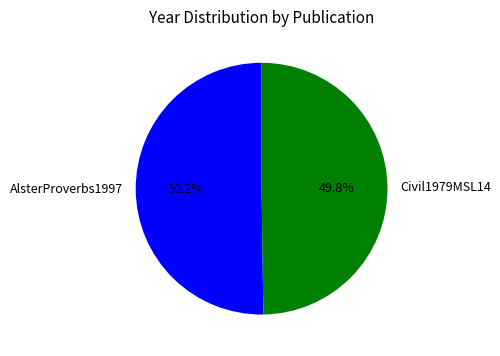

Is it true that AlsterProverbs1997 is 50% of the pie?

True